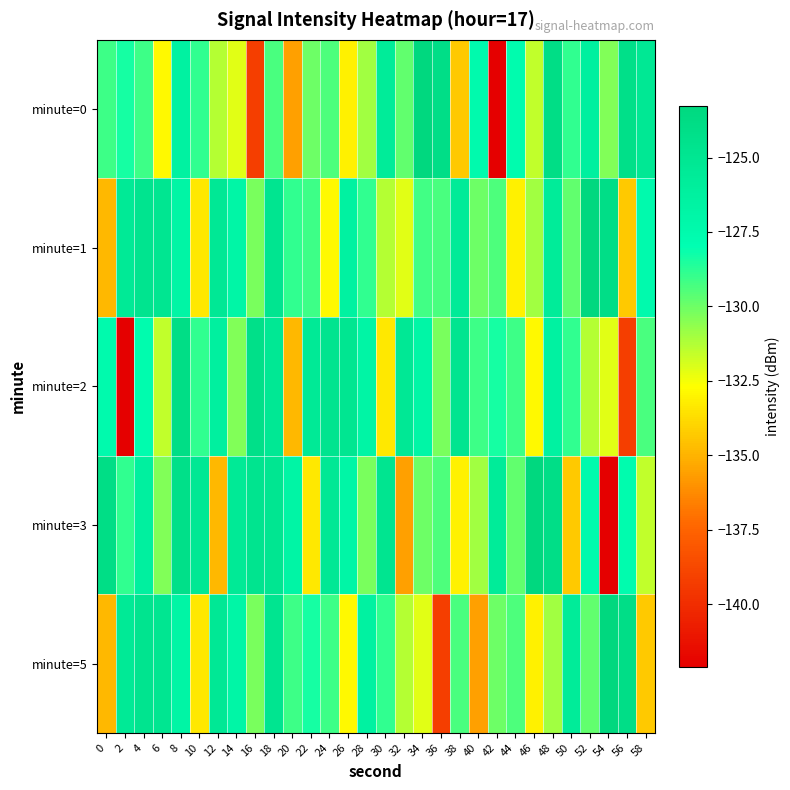

What is the minimum value shown in the chart?

-142.1